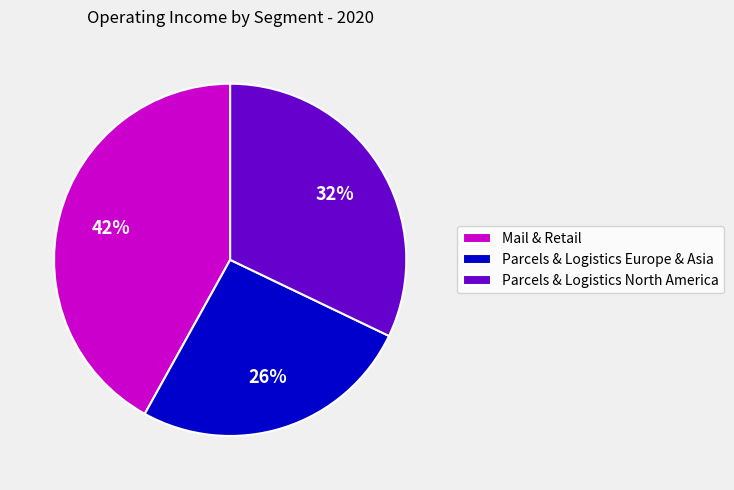

Does Parcels & Logistics Europe & Asia represent more than half of the total?

No